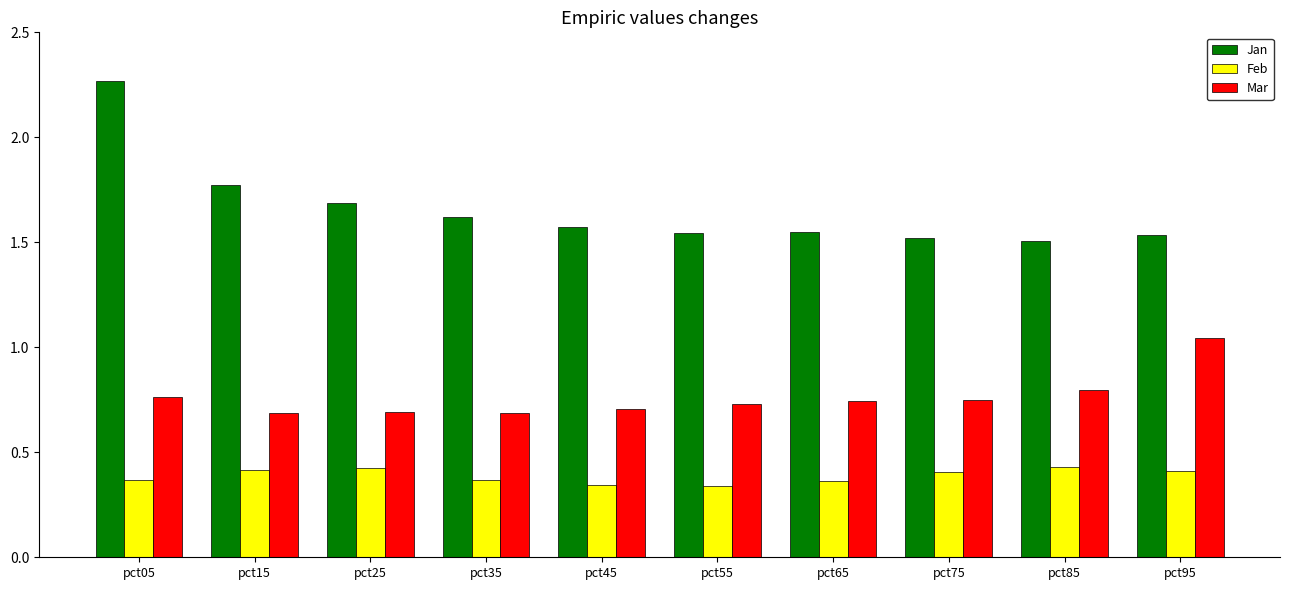

How many Jan values are between 1 and 2?

9